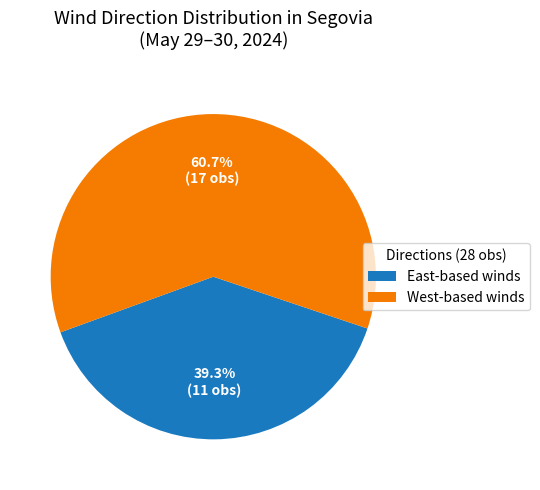

What percentage do West-based winds and East-based winds together represent?

100.0%